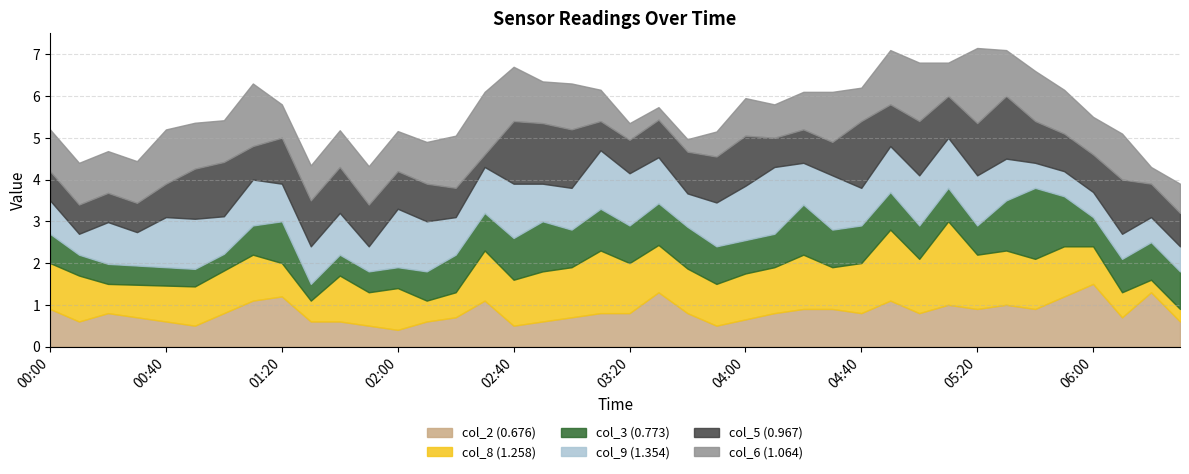

What is the difference between the second highest and second lowest values in the col_2 (0.676) series?

0.8